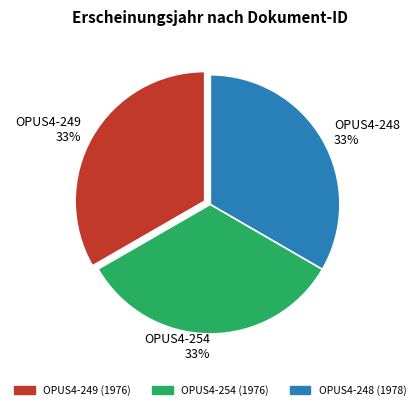

Approximately how many times larger is the value at OPUS4-254 compared to OPUS4-248?

1.0